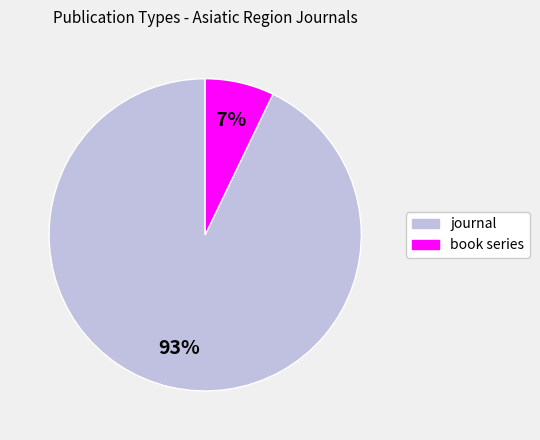

Which category has the biggest portion of the pie?

journal